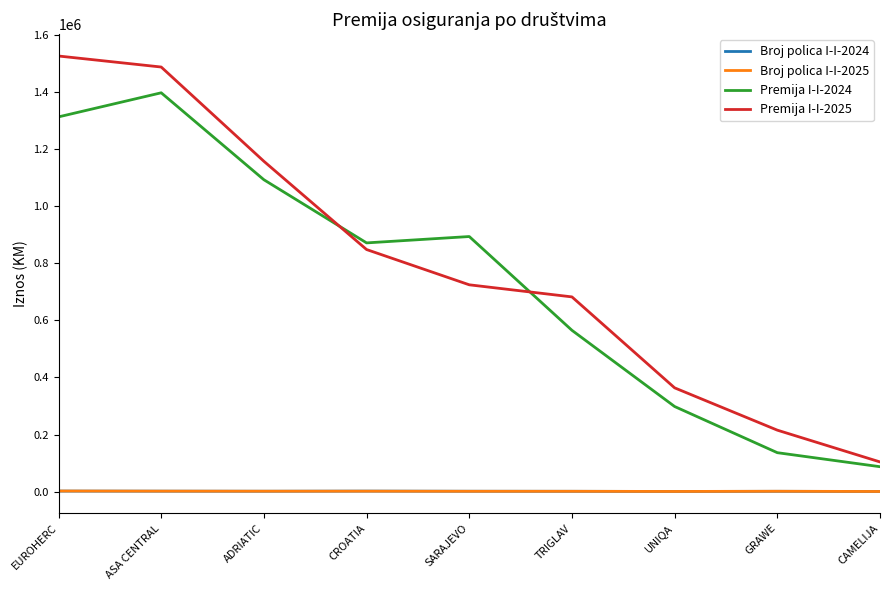

After their last crossing, which series has the higher values: Premija I-I-2024 or Premija I-I-2025?

Premija I-I-2025